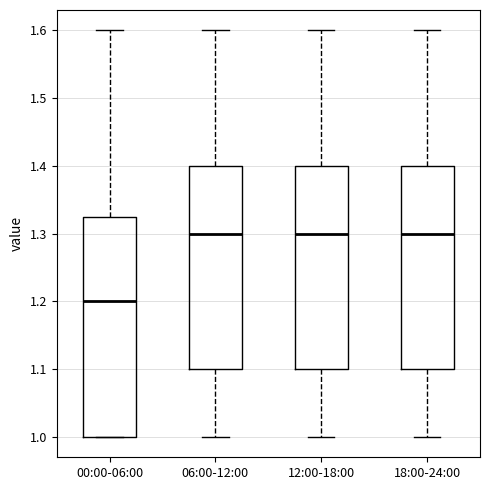

Reading left to right, read every box against the y-axis: the position of its median line, the range the box covers, and the ends of its whiskers. The values are not printed on the chart, so give them approximately, as read against the axis.

00:00-06:00: median 1.20, box 1.00 to 1.33, whiskers 1.00 to 1.60
06:00-12:00: median 1.30, box 1.10 to 1.40, whiskers 1.00 to 1.60
12:00-18:00: median 1.30, box 1.10 to 1.40, whiskers 1.00 to 1.60
18:00-24:00: median 1.30, box 1.10 to 1.40, whiskers 1.00 to 1.60